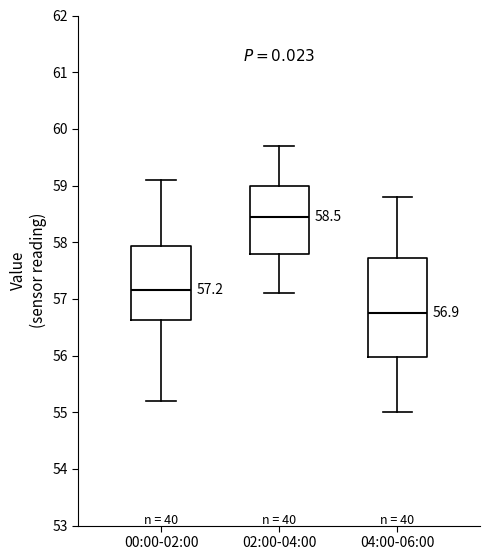

Which box is the tallest, from its lower edge to its upper edge?

04:00-06:00